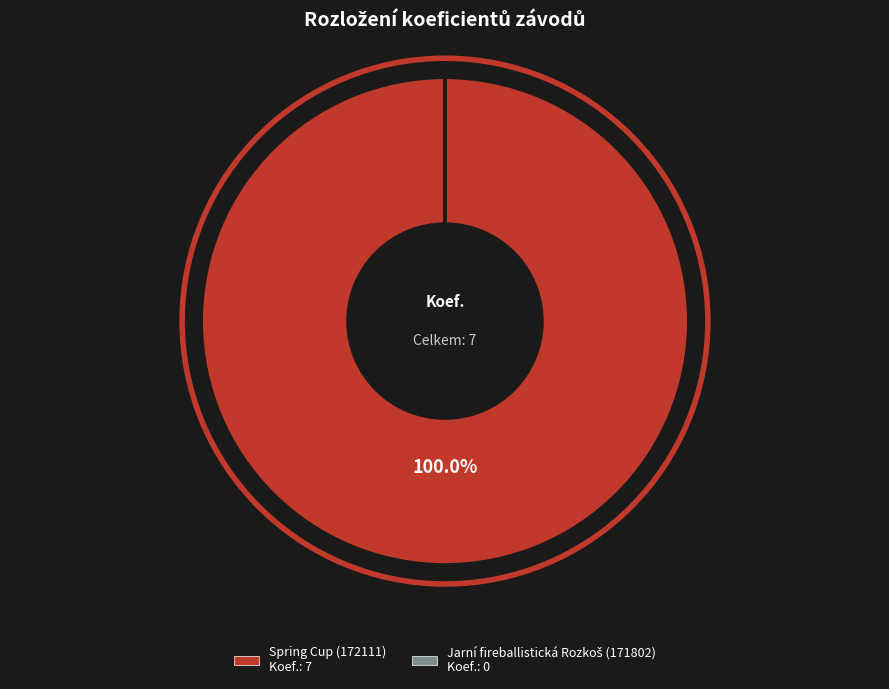

Is there a majority slice in this chart?

Yes